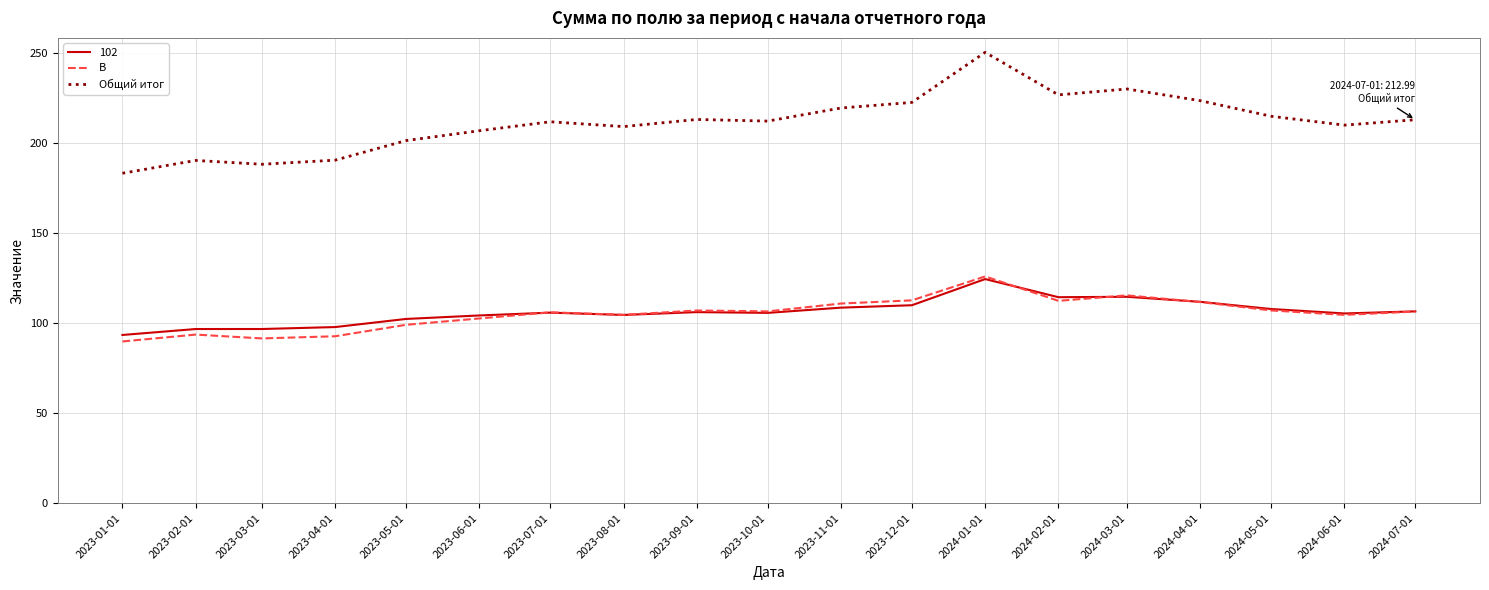

Which series has the largest total across all categories?

Общий итог